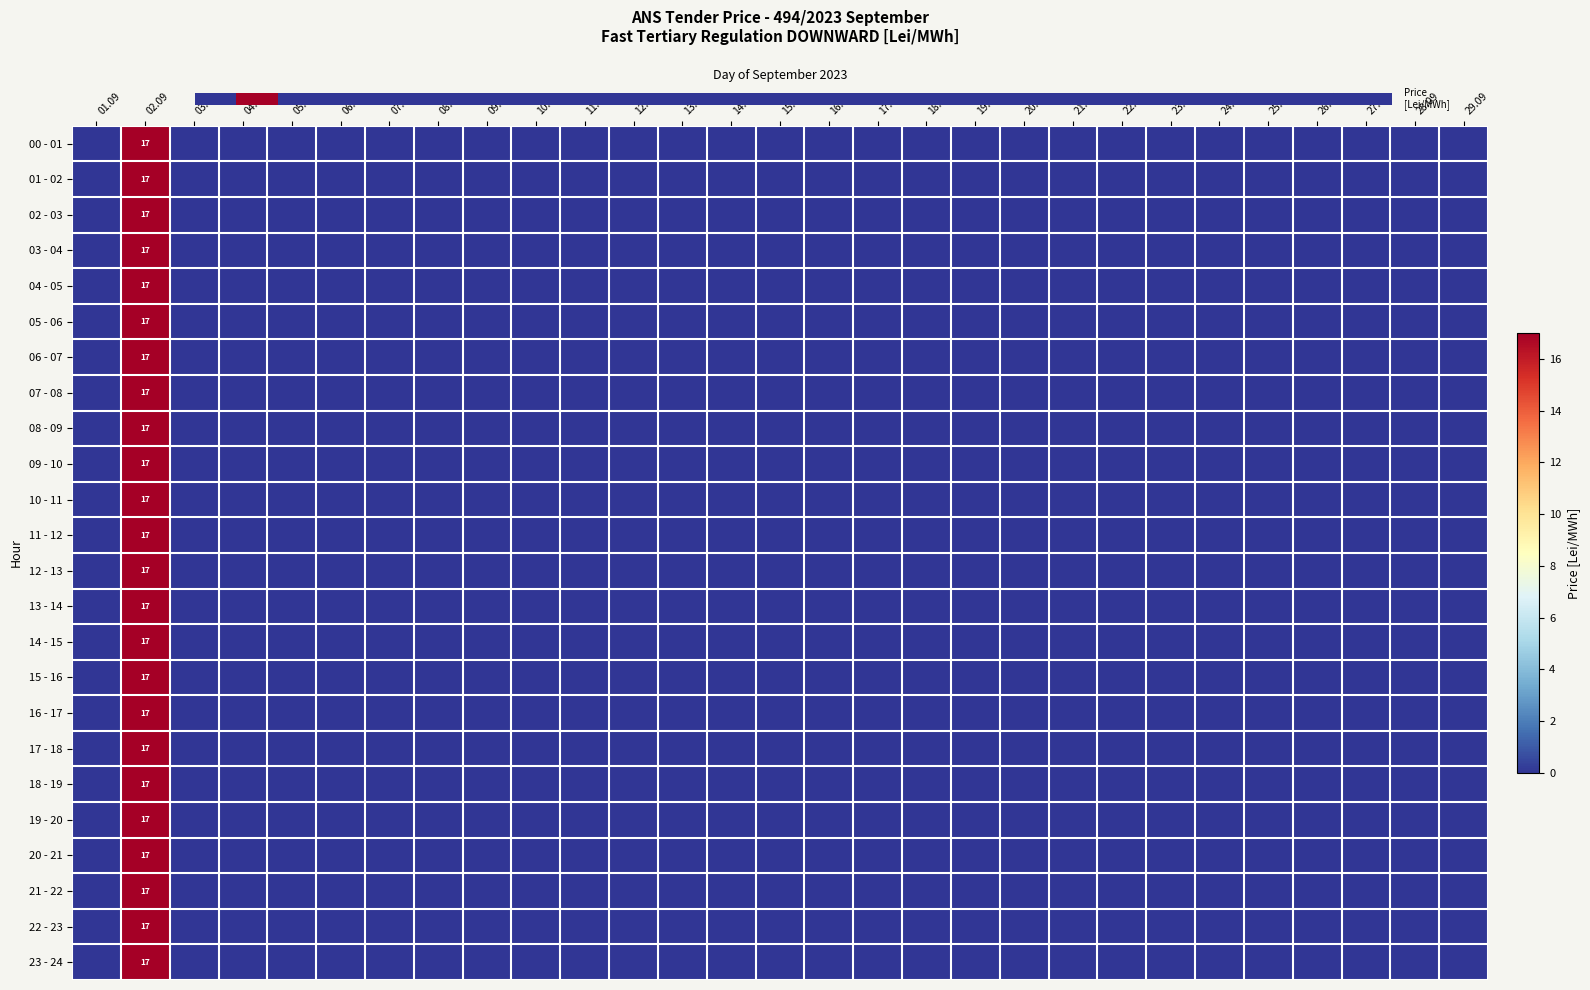

Is it true that 13 - 14 equals 0 at 09.09?

True